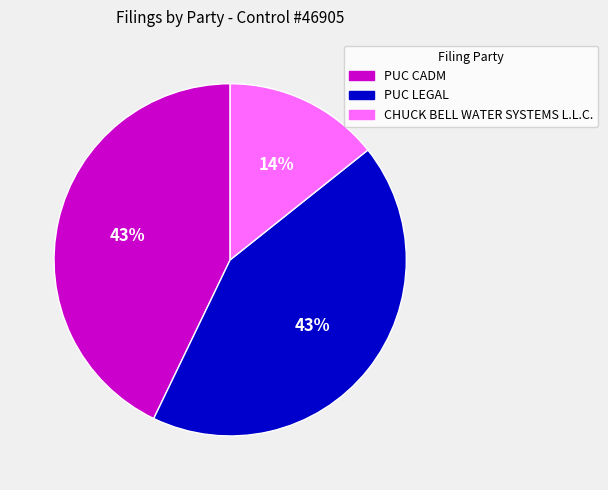

To the nearest percent, what percentage of the pie is CHUCK BELL WATER SYSTEMS L.L.C.?

14%